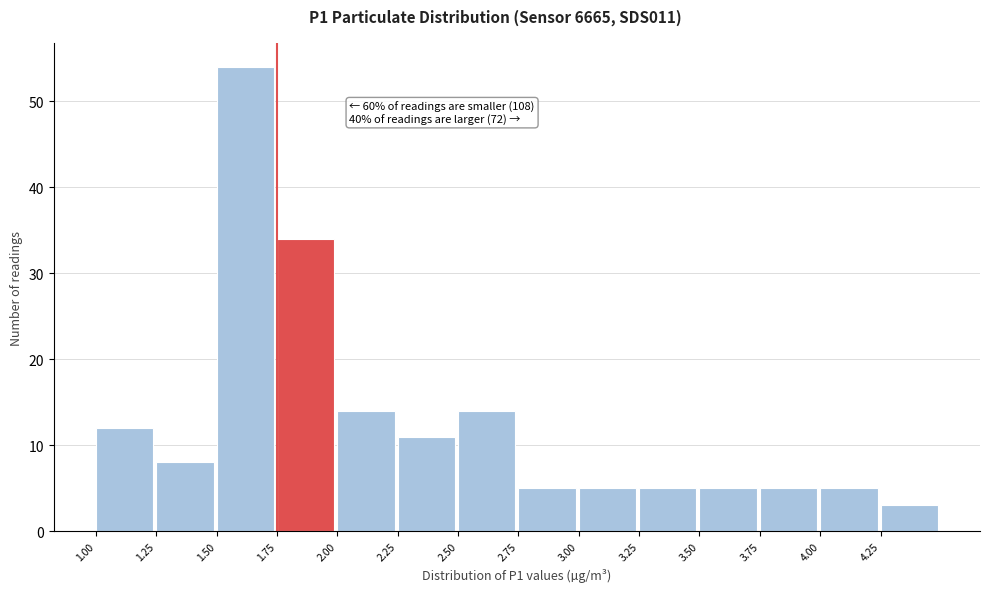

Over which range of the x-axis is the bar tallest?

1.50 to 1.75